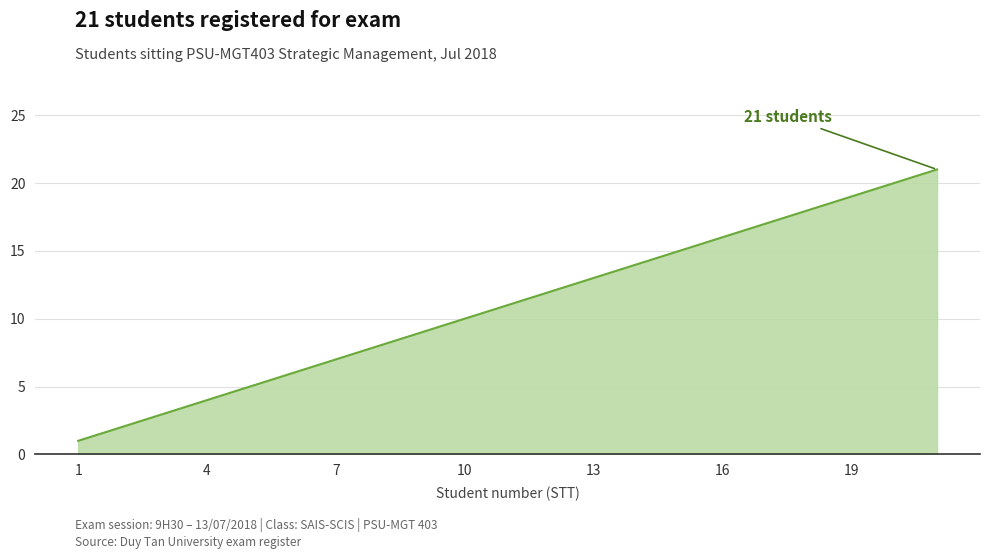

True or false: there are more than 0 points higher than both neighbors.

False